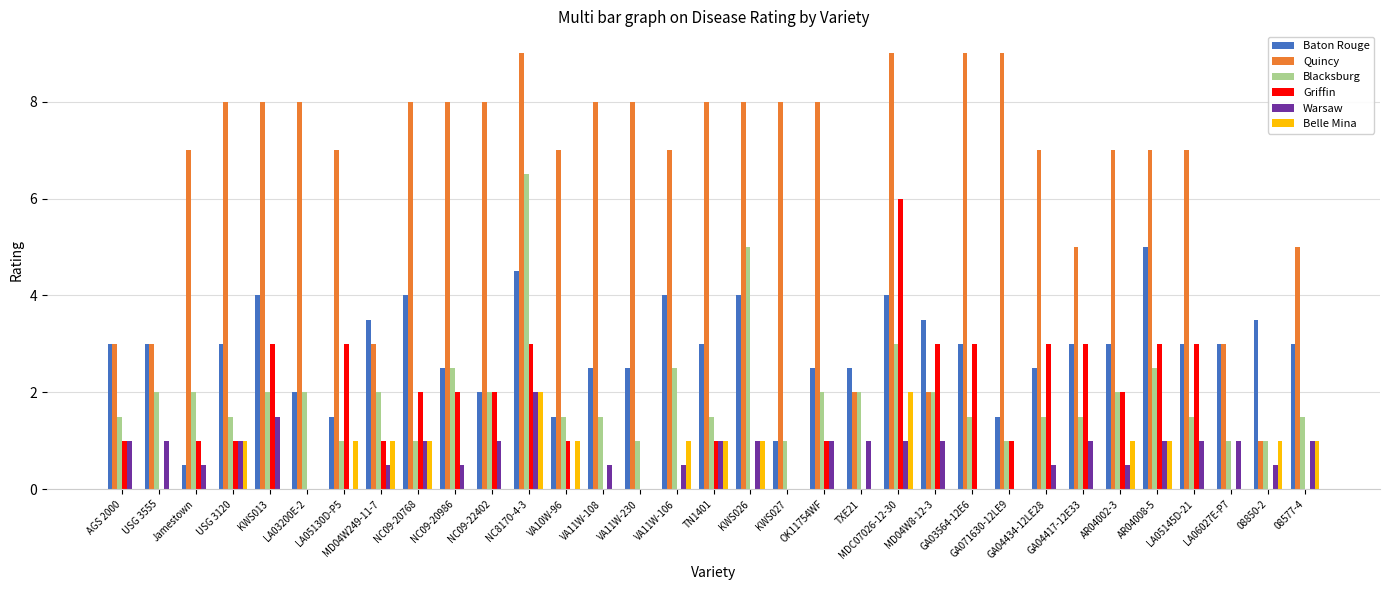

Which series has the largest total across all categories?

Quincy